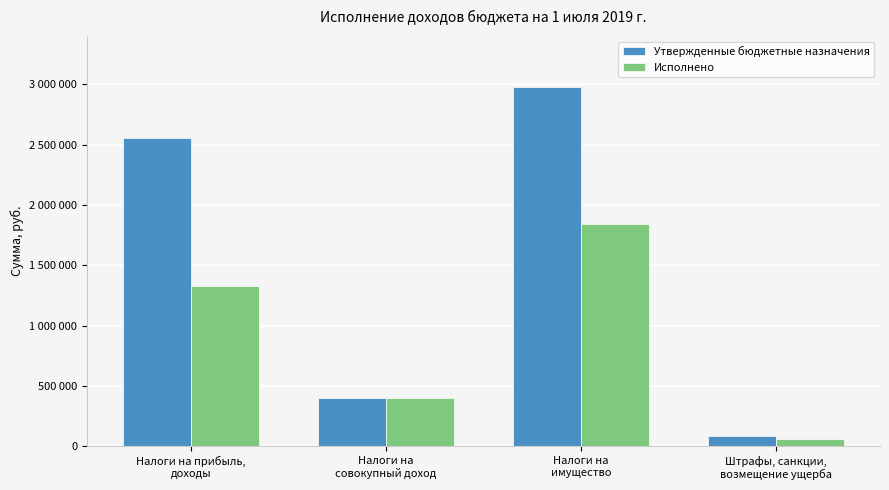

Are the bars grouped side by side (vs. stacked)?

Yes